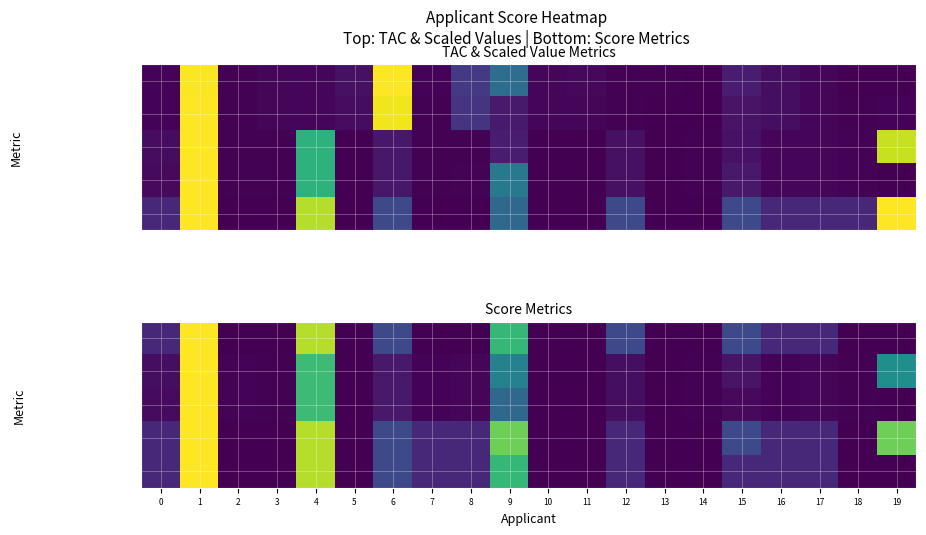

What is the difference between the second highest and second lowest values in the Simple_Scaled_val series?

0.7